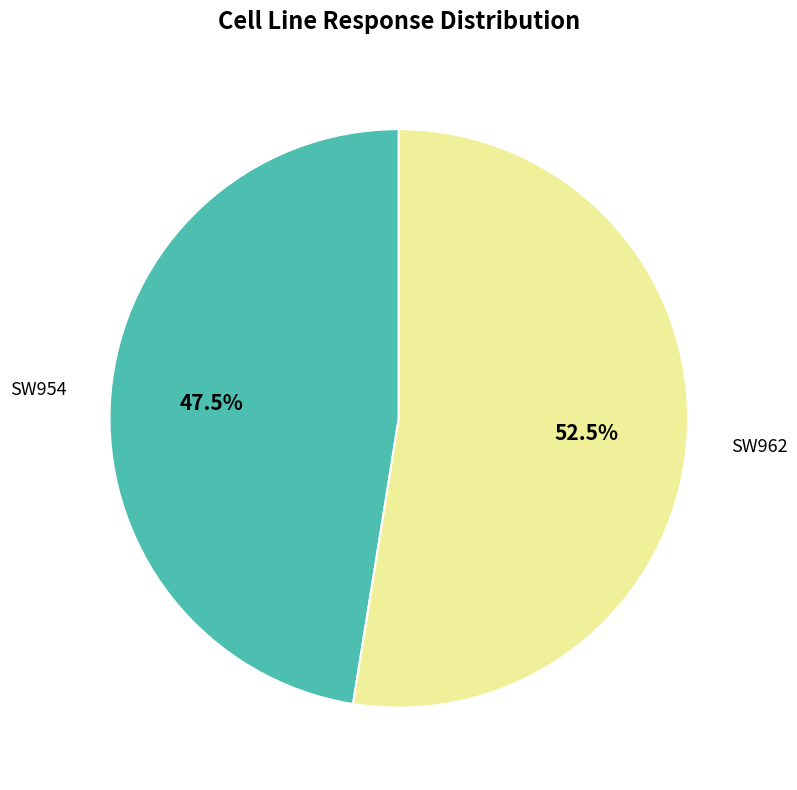

Is there any slice that represents more than half of the pie?

Yes